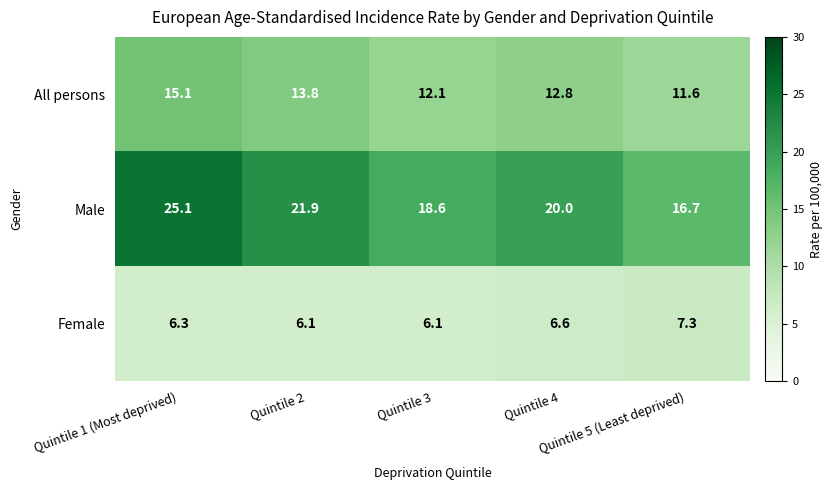

Which series has the largest total across all categories?

Male